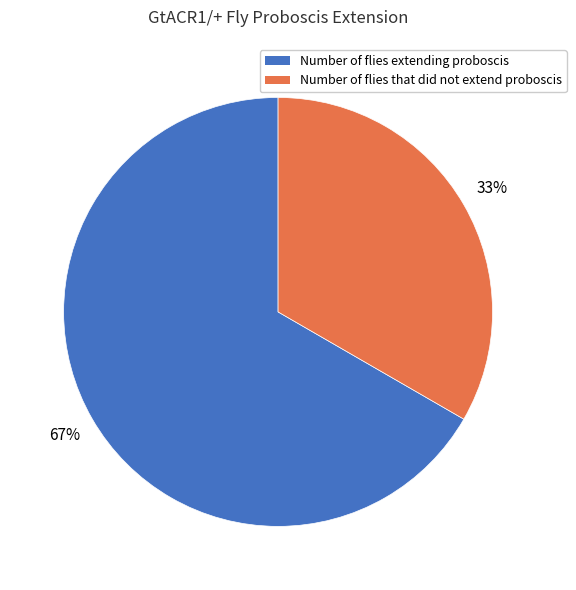

What is the smallest slice in the pie chart?

Number of flies that did not extend proboscis